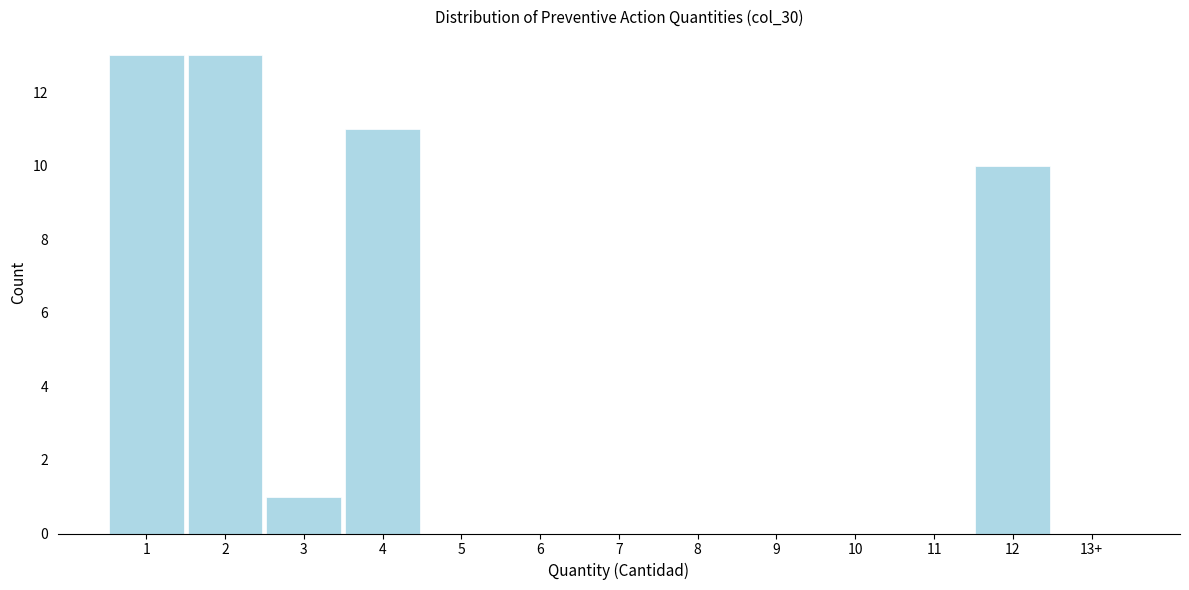

Reading right to left, what are all the values shown in this chart?

13+=0	12=10	11=0	10=0	9=0	8=0	7=0	6=0	5=0	4=11	3=1	2=13	1=13